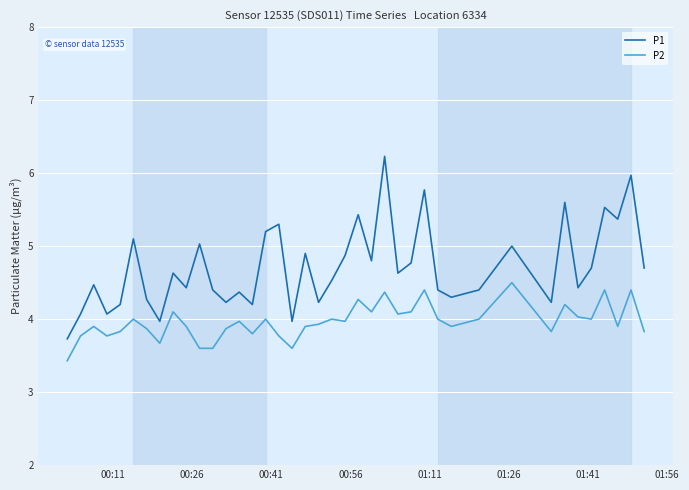

What is the highest value of the P1 series?

6.2